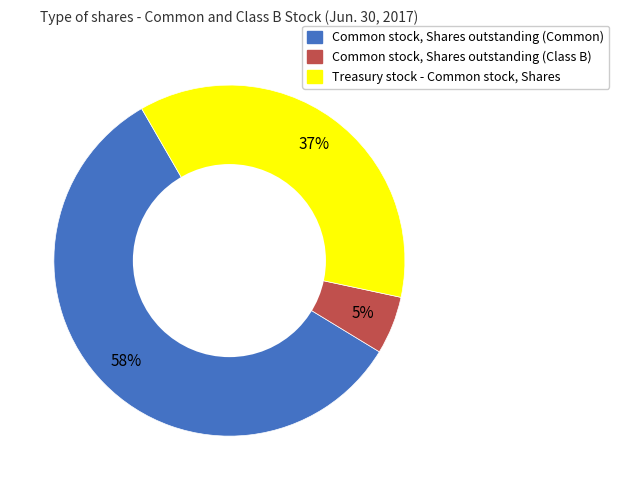

Is the sum of Common stock, Shares outstanding (Common) and Treasury stock - Common stock, Shares greater than half?

Yes